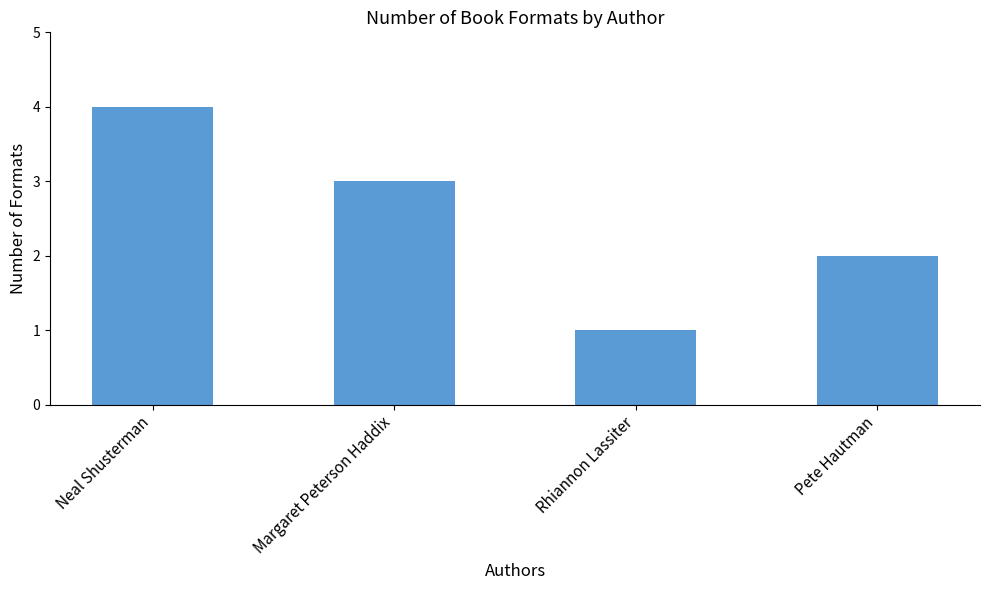

What is the change in value from Neal Shusterman to Pete Hautman?

-2